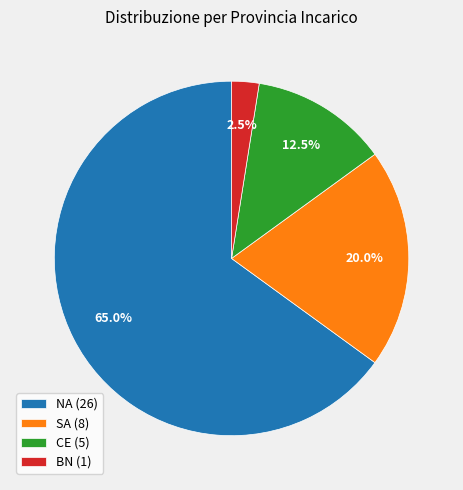

Which category has the smallest portion of the pie?

BN